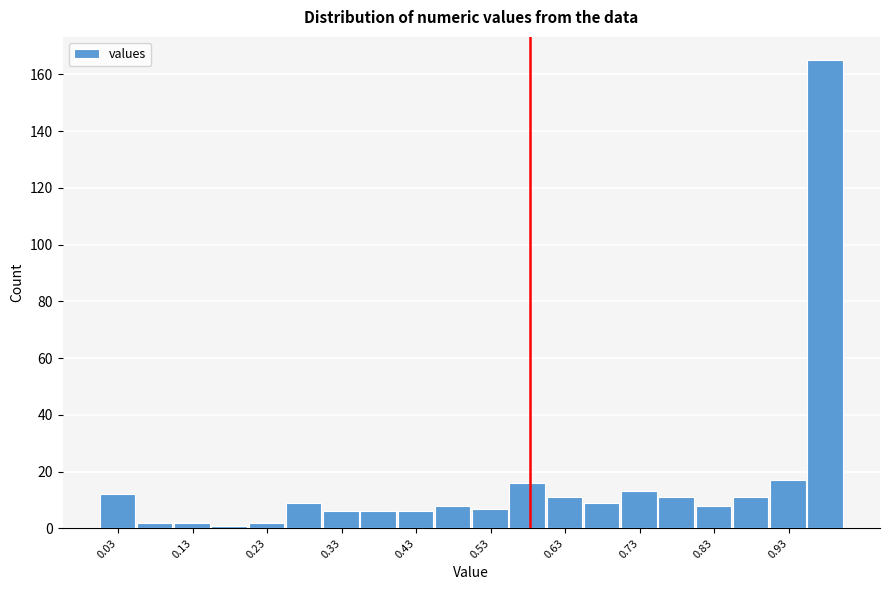

What is the height of the bar covering 0.45 to 0.50 on the x-axis? Neither the bar edges nor the heights are printed on the chart, so give them approximately, as read against the axes.

8